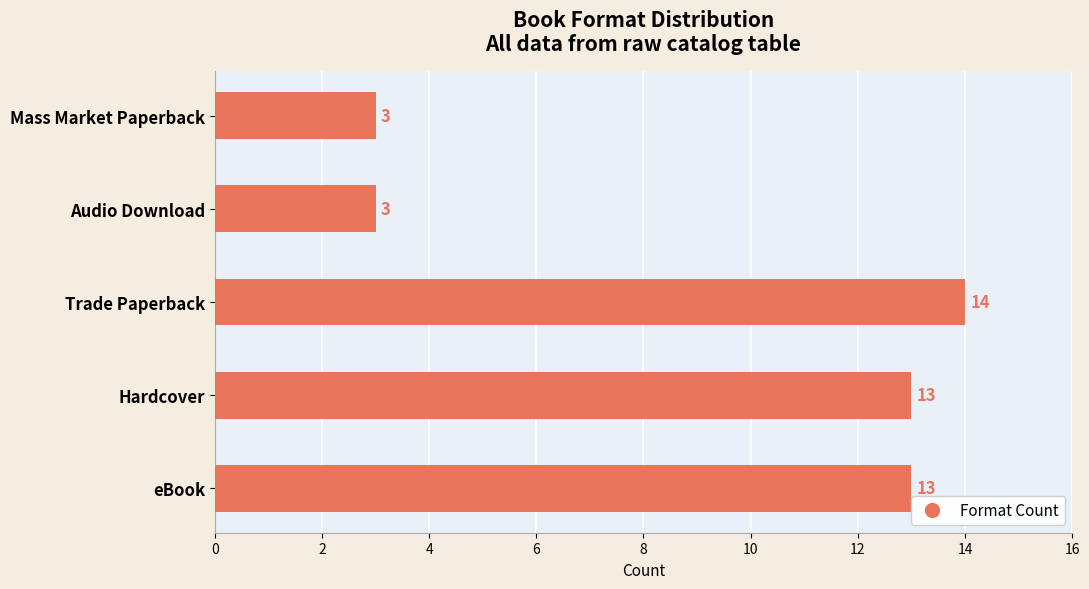

Reading bottom to top, extract all data points from this chart.

13	13	14	3	3